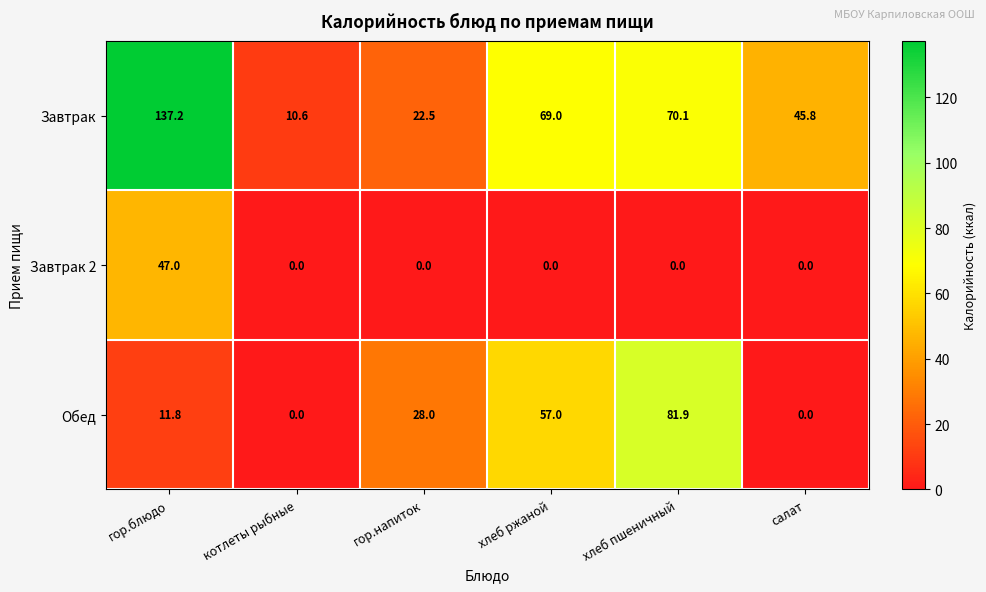

List the series in order of their overall mean, highest first.

Завтрак, Обед, Завтрак 2